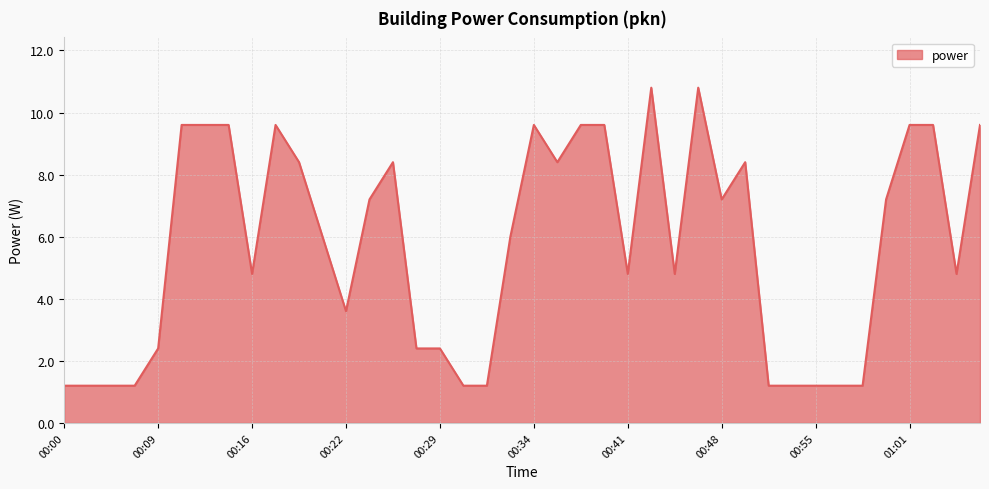

How many lines are shown in the chart?

1